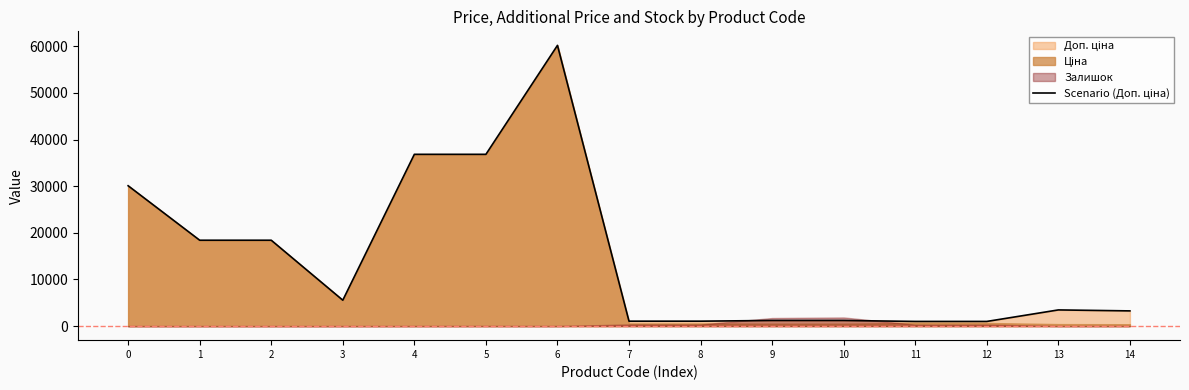

Between 2 and 4, which is larger?

4